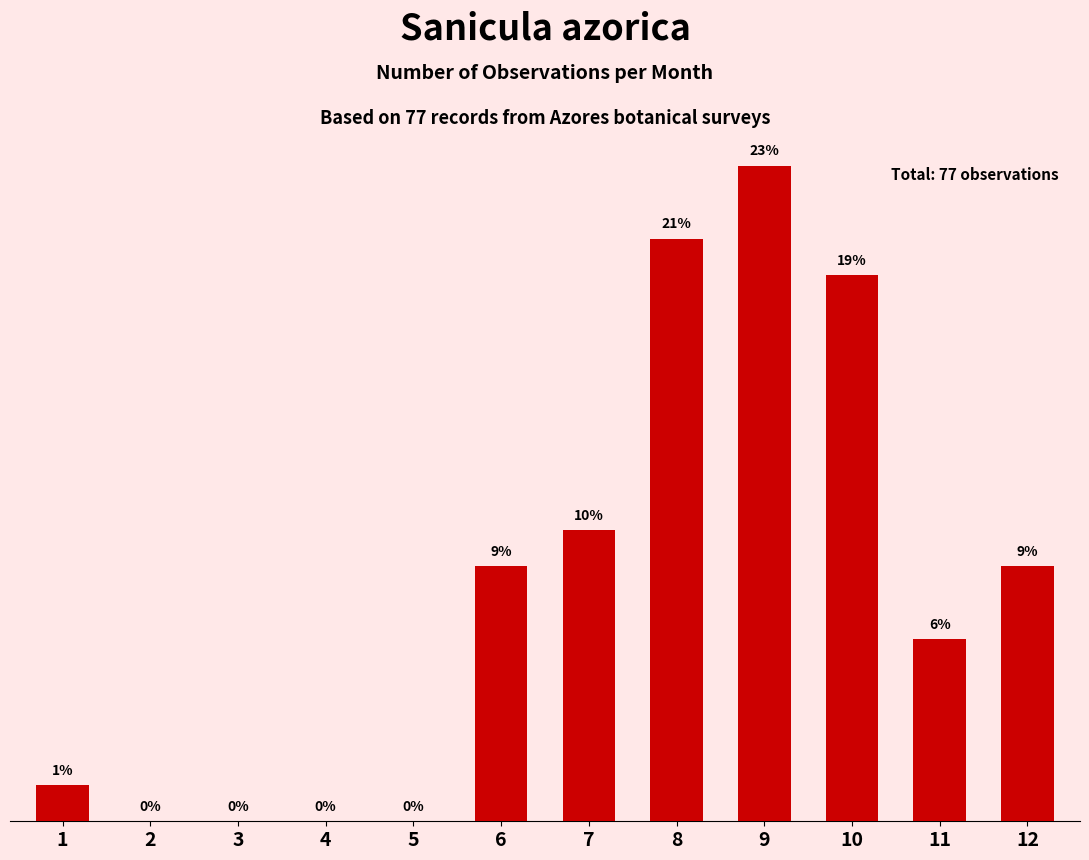

Are the bars horizontal?

No